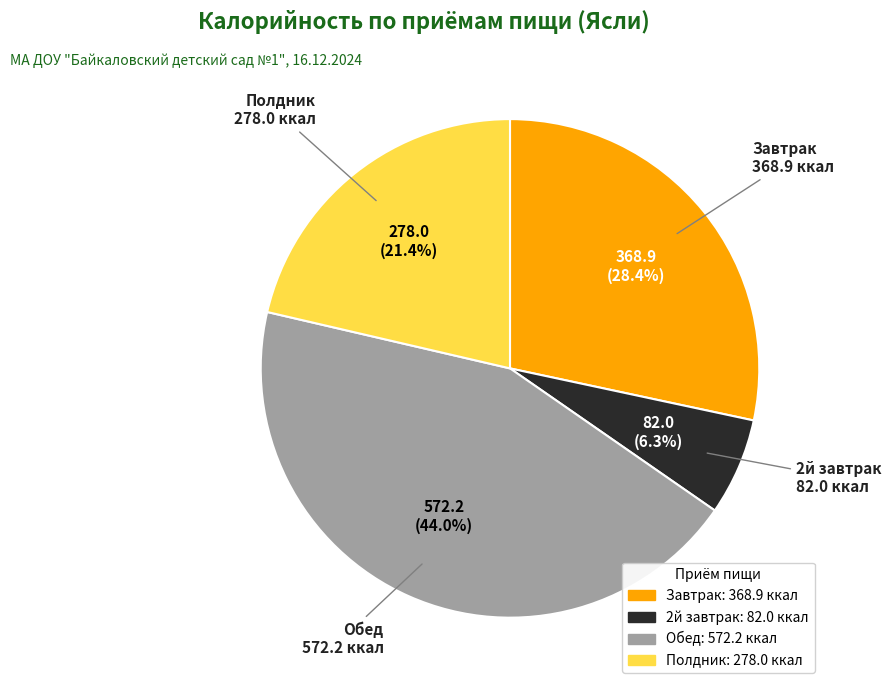

Which category has the biggest portion of the pie?

Обед